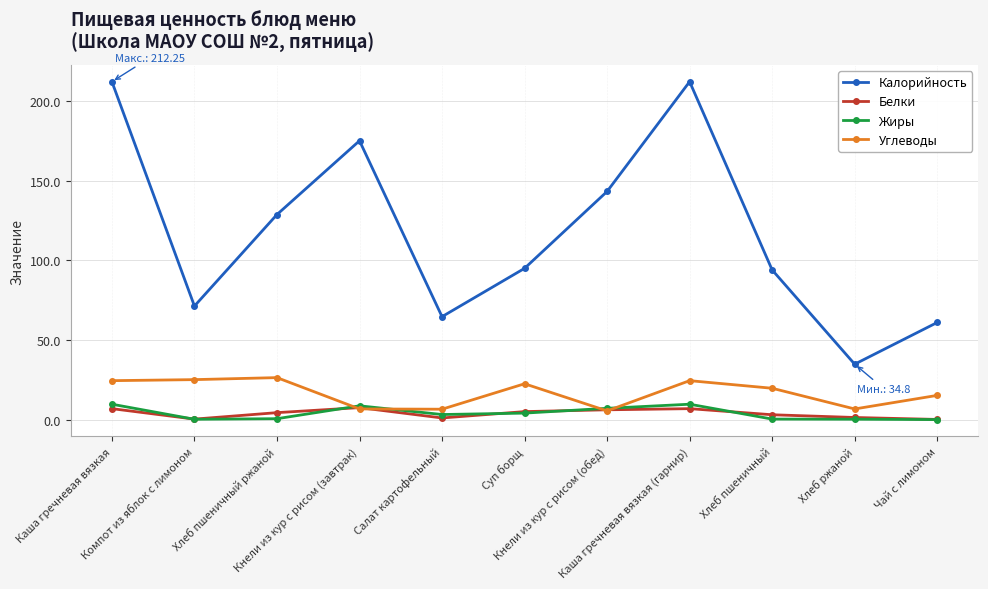

Between which two adjacent categories do Углеводы and Белки first intersect?

Хлеб пшеничный ржаной and Кнели из кур с рисом (завтрак)